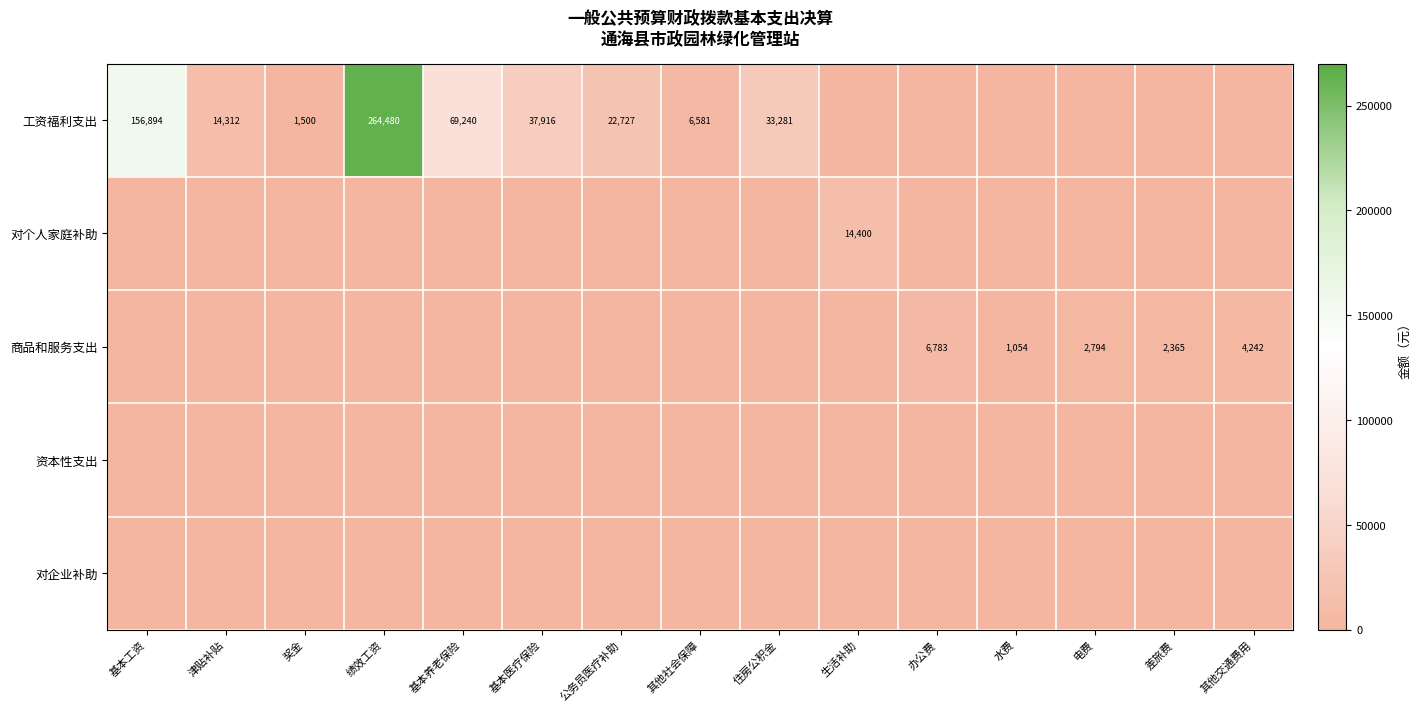

The value of 工资福利支出 at 津贴补贴 is 14312. True or false?

True